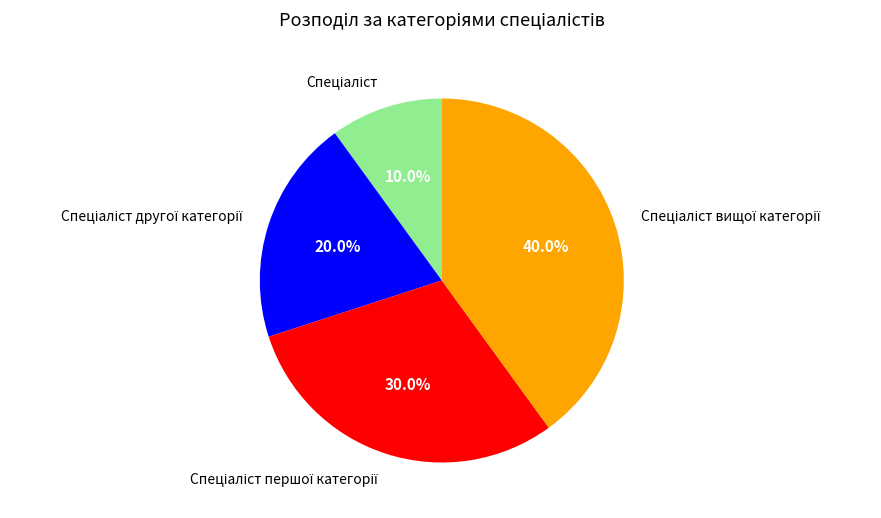

Is there any slice that represents more than half of the pie?

No